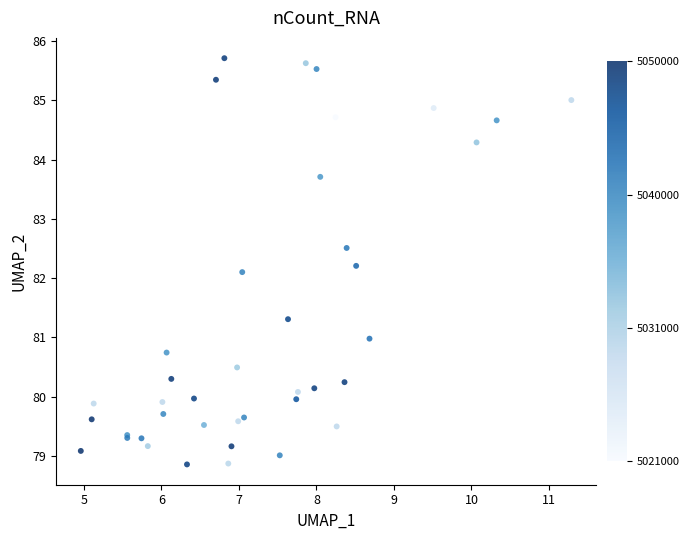

What Y value in the scatter plot is closest to 82?

82.1